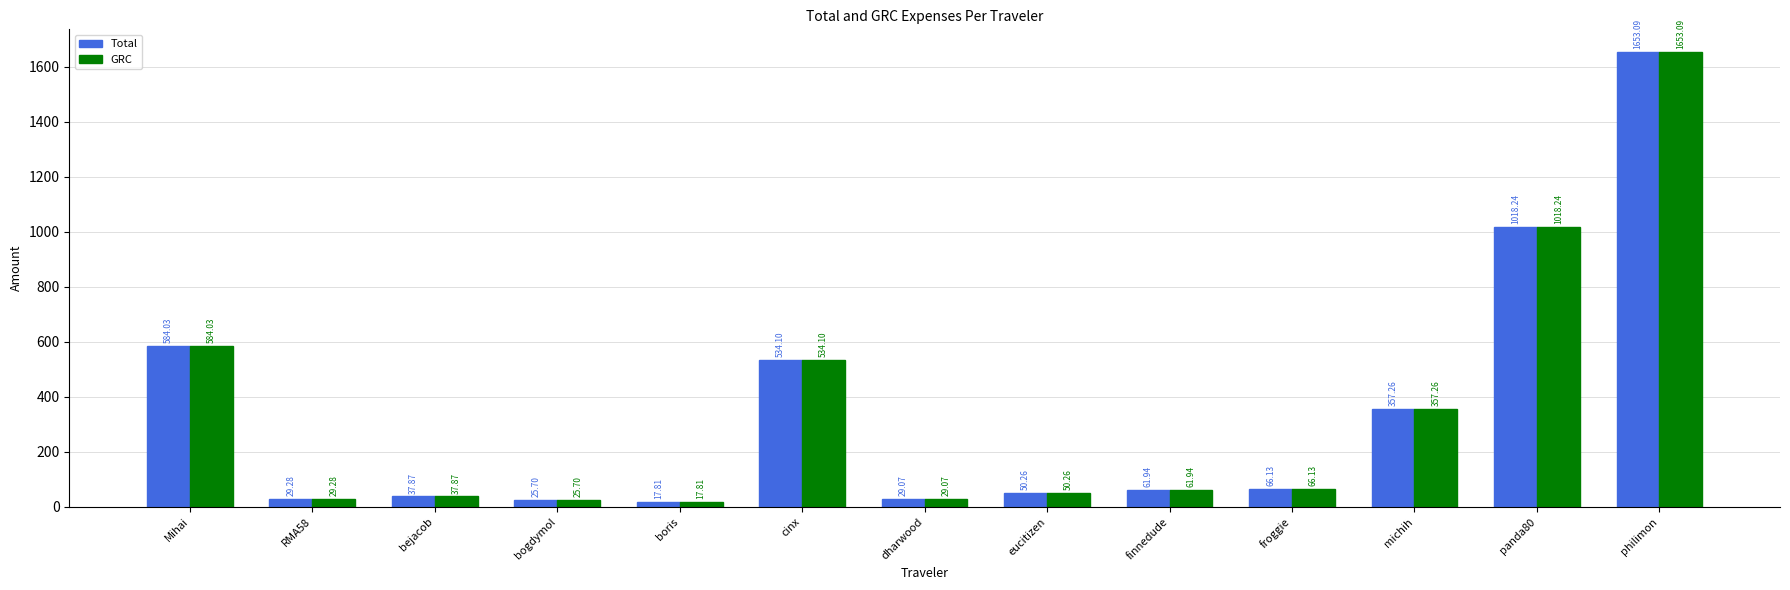

How many bars are there in total?

26